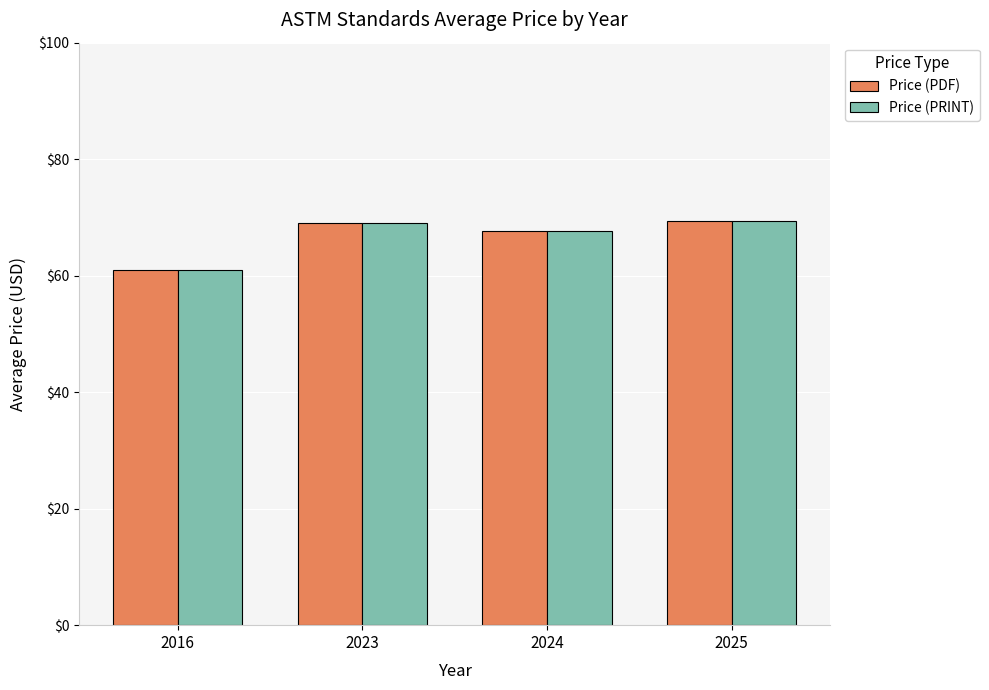

What is the approximate value of Price (PDF) at 2023?

69.0